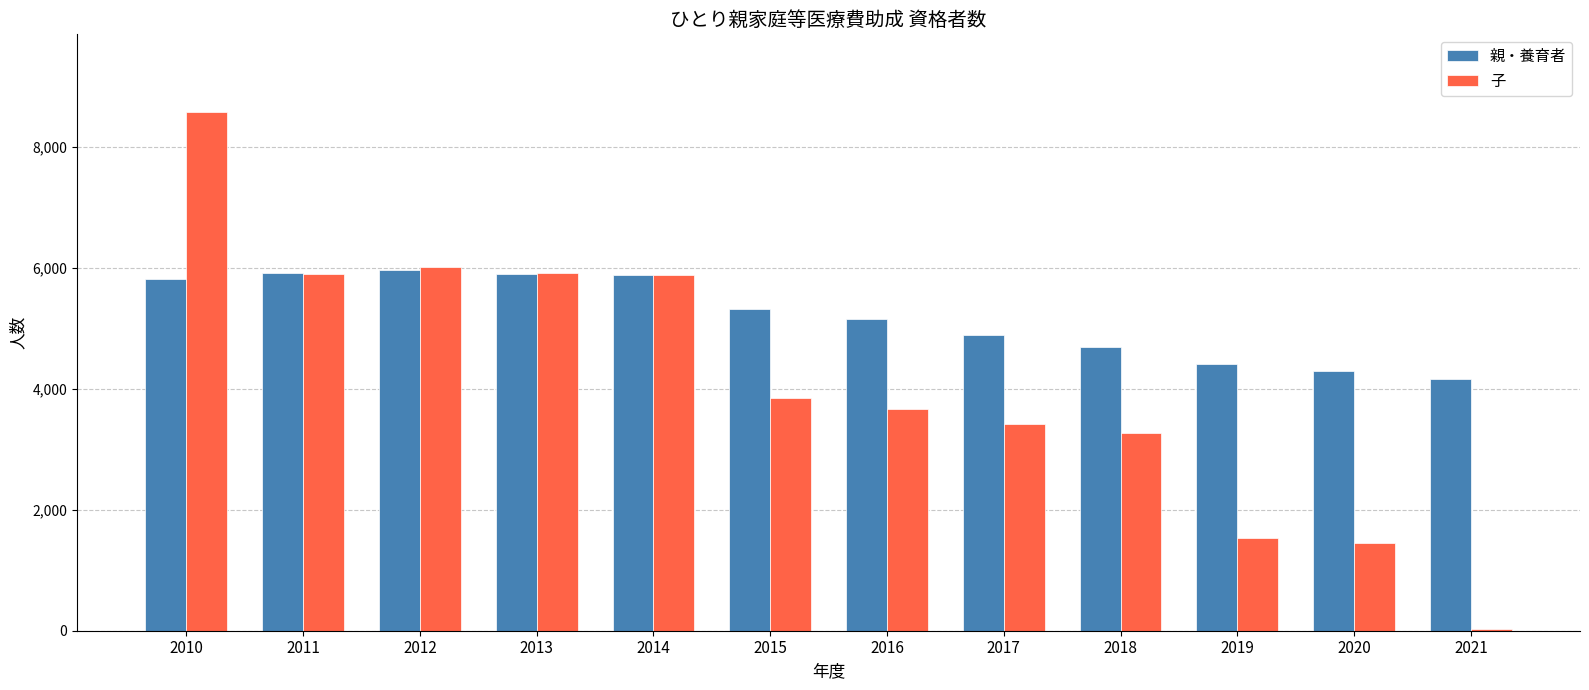

Between 2018 and 2021, which series saw the biggest shift?

子